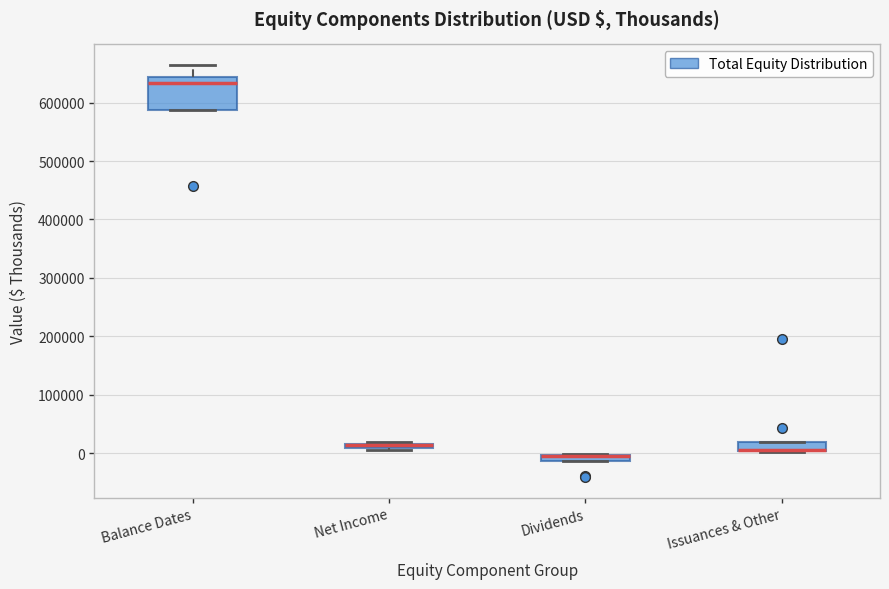

Where is the upper edge of the box for Issuances & Other on the y-axis? The values are not printed on the chart, so give them approximately, as read against the axis.

20000